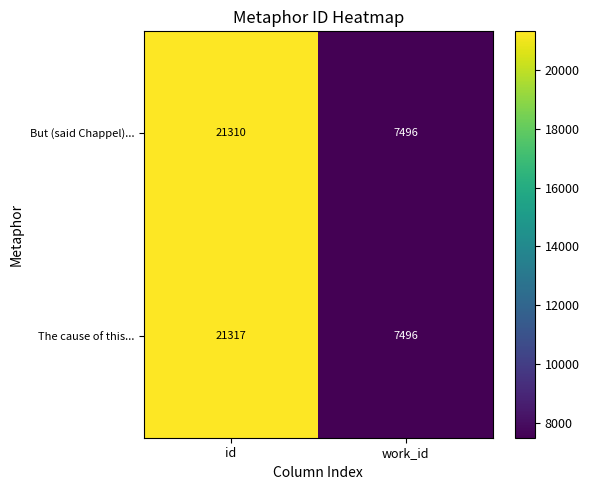

What is the difference between the But (said Chappel)... values at id and work_id?

13814